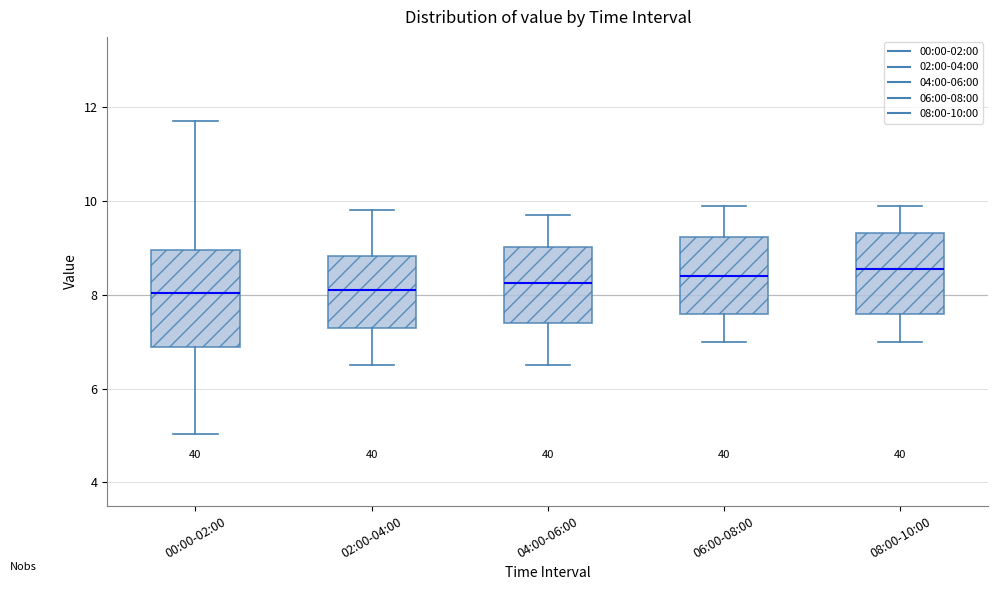

Reading left to right, read every box against the y-axis: the position of its median line, the range the box covers, and the ends of its whiskers. The values are not printed on the chart, so give them approximately, as read against the axis.

00:00-02:00: median 8.0, box 6.8 to 9.0, whiskers 5.0 to 11.8
02:00-04:00: median 8.2, box 7.4 to 8.8, whiskers 6.6 to 9.8
04:00-06:00: median 8.2, box 7.4 to 9.0, whiskers 6.6 to 9.8
06:00-08:00: median 8.4, box 7.6 to 9.2, whiskers 7.0 to 10.0
08:00-10:00: median 8.6, box 7.6 to 9.4, whiskers 7.0 to 10.0